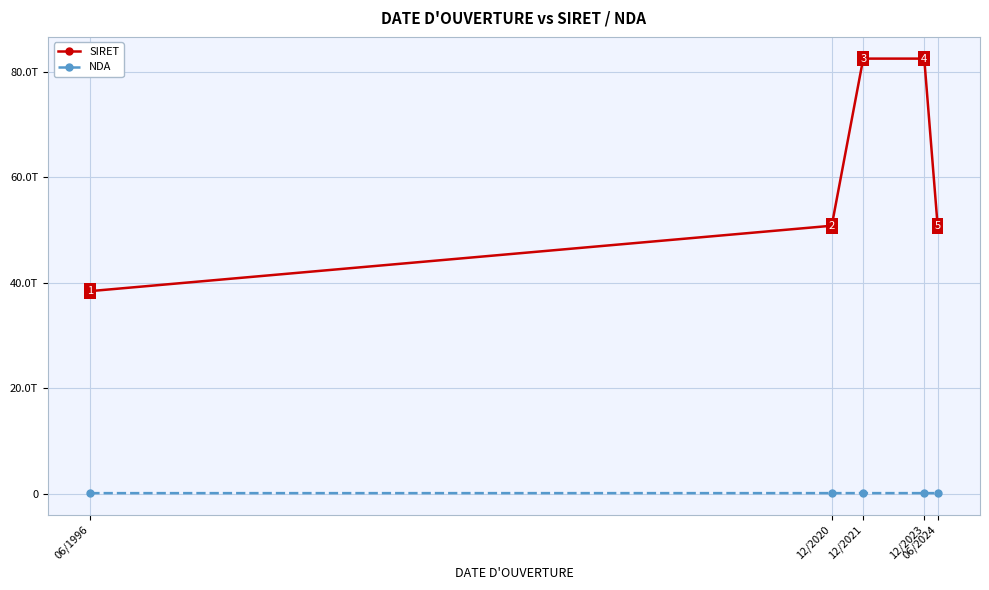

What are all the series names shown in the legend?

SIRET, NDA